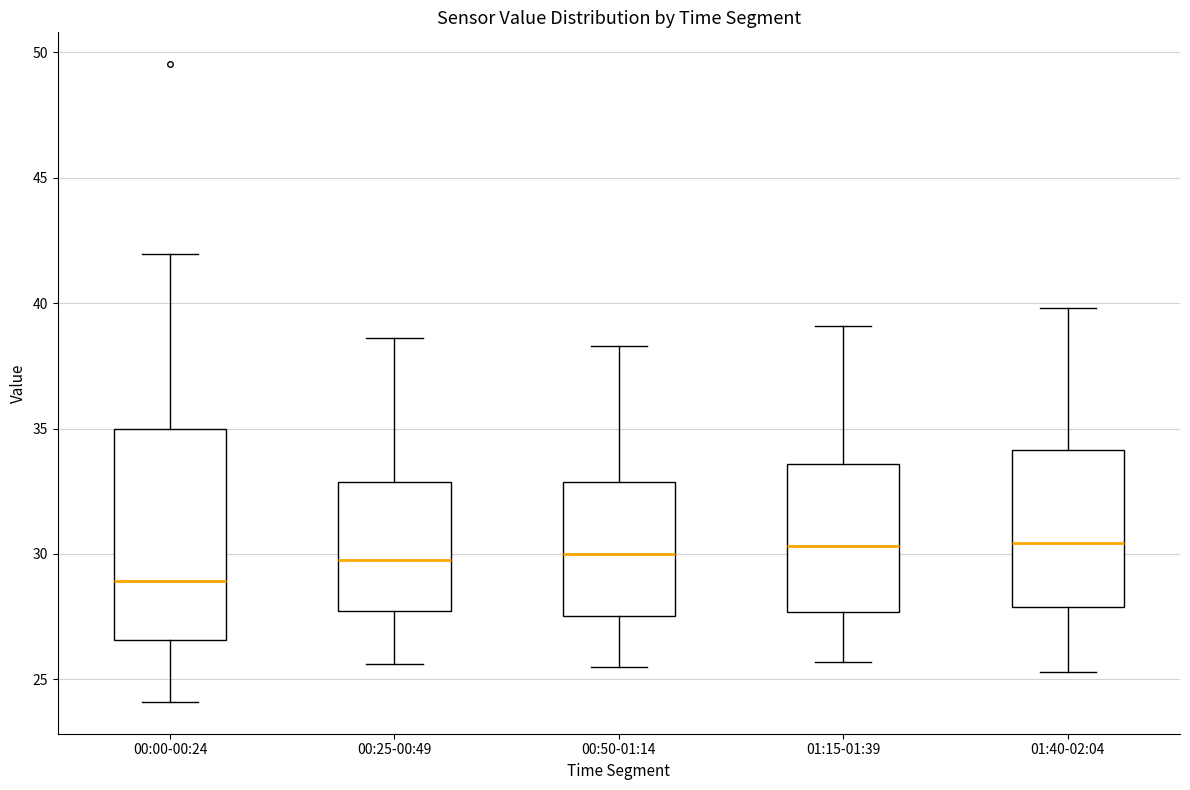

Reading left to right, read every box against the y-axis: the position of its median line, the range the box covers, and the ends of its whiskers. The values are not printed on the chart, so give them approximately, as read against the axis.

00:00-00:24: median 29.0, box 26.5 to 35.0, whiskers 24.0 to 42.0
00:25-00:49: median 30.0, box 27.5 to 33.0, whiskers 25.5 to 38.5
00:50-01:14: median 30.0, box 27.5 to 33.0, whiskers 25.5 to 38.5
01:15-01:39: median 30.5, box 27.5 to 33.5, whiskers 25.5 to 39.0
01:40-02:04: median 30.5, box 28.0 to 34.0, whiskers 25.5 to 40.0